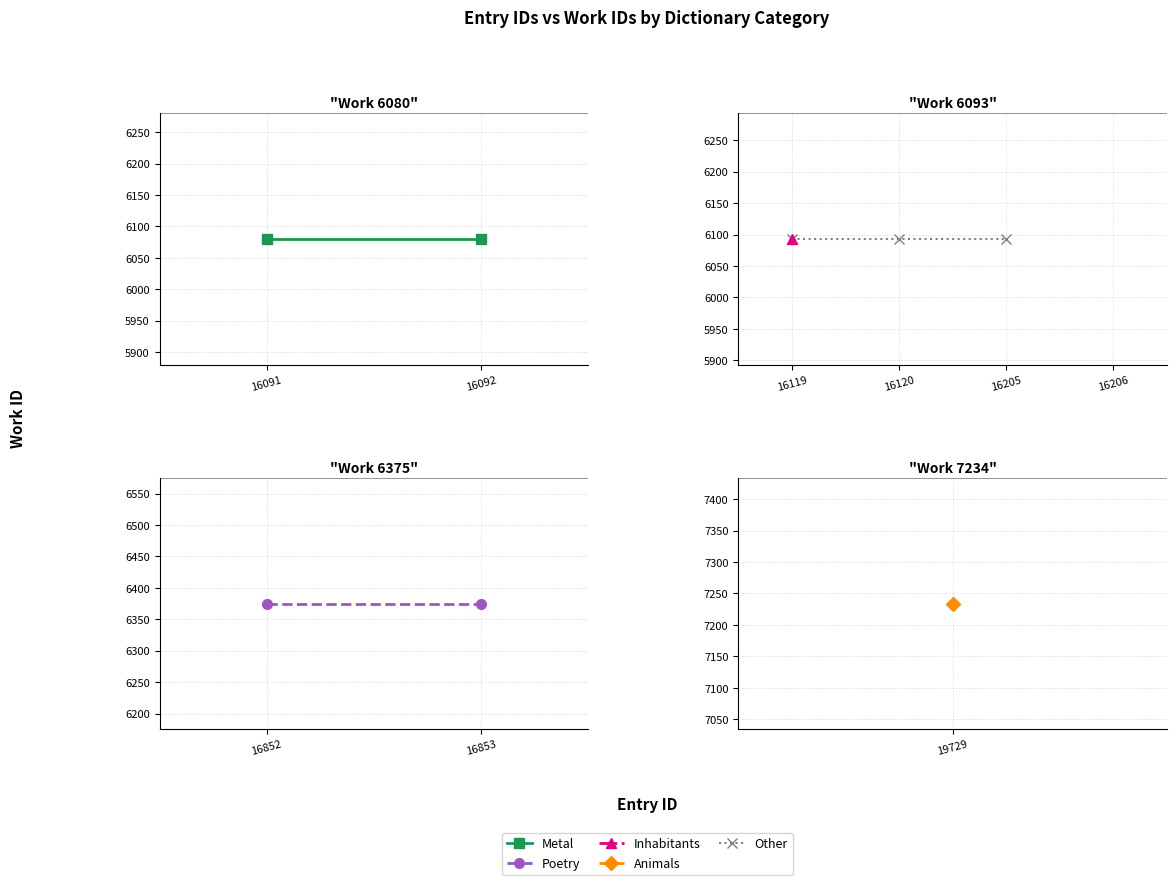

What is the ratio of the value at 16091 to the value at 16852?

1.0